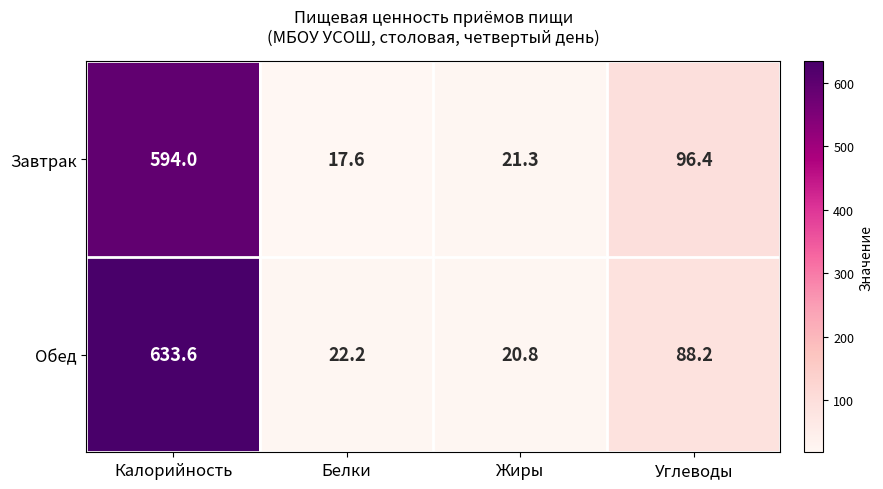

True or false: Обед has a value of 125.6 at Углеводы.

False